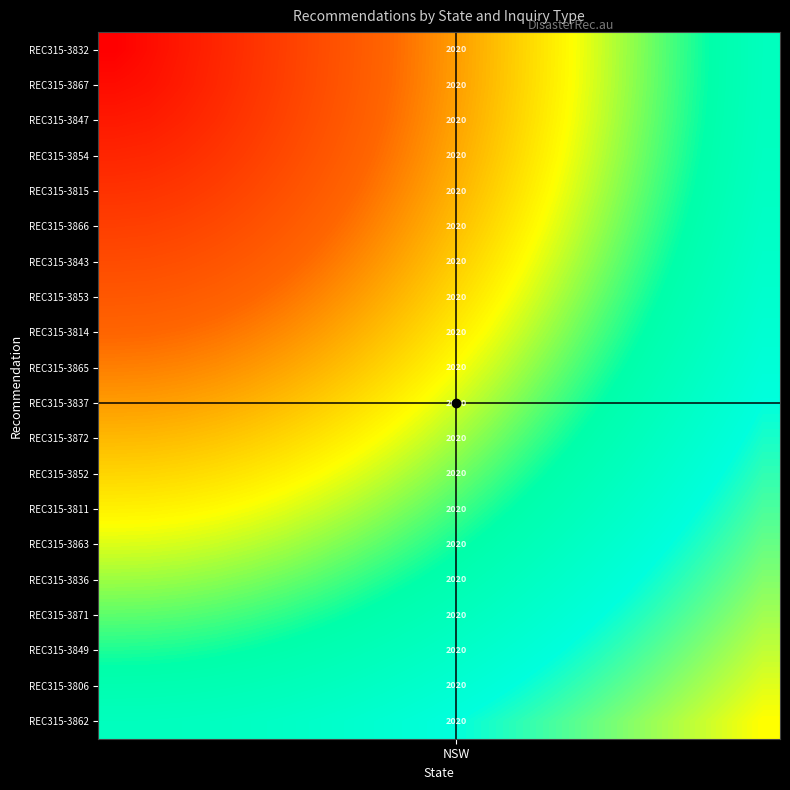

Between 17 and 6, which is larger?

17